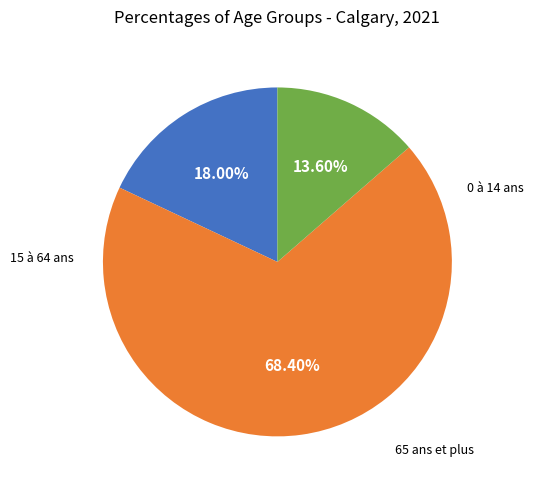

Does any single category account for the majority?

Yes